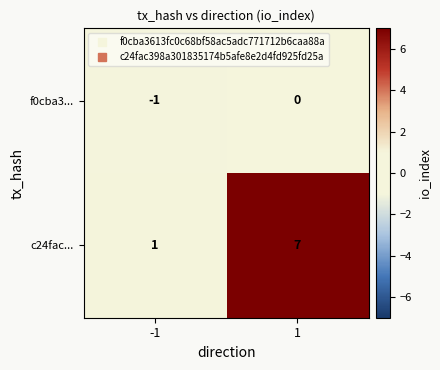

What is the greatest value displayed?

7